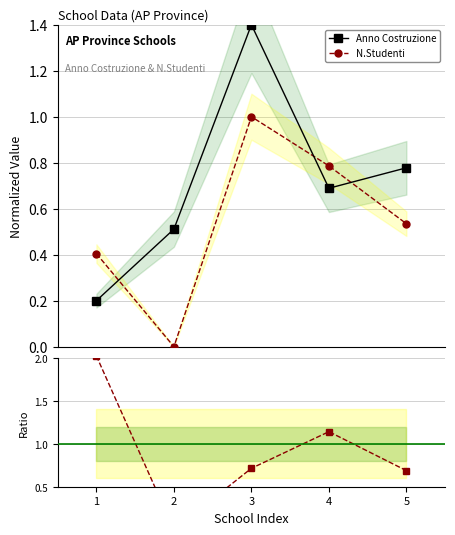

Reading left to right, list all the values displayed in this chart.

Anno Costruzione: 0.2	0.5	1.4	0.7	0.8
N.Studenti: 0.4	0.0	1.0	0.8	0.5
Studenti/Anno ratio: 2.0	0.0	0.7	1.1	0.7